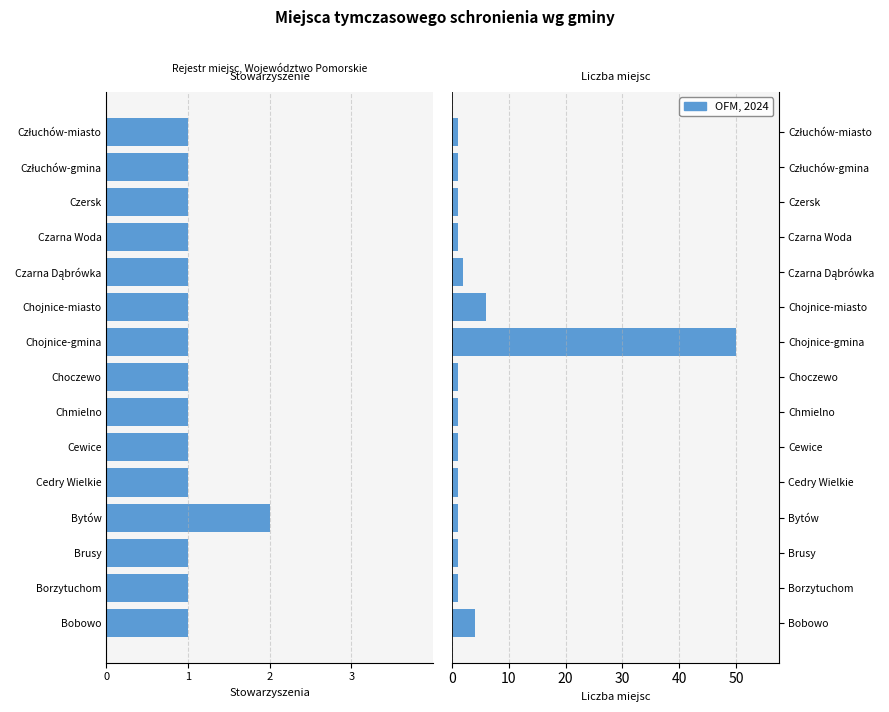

List the series in order of their overall mean, highest first.

Liczba miejsc, stowarzyszenie